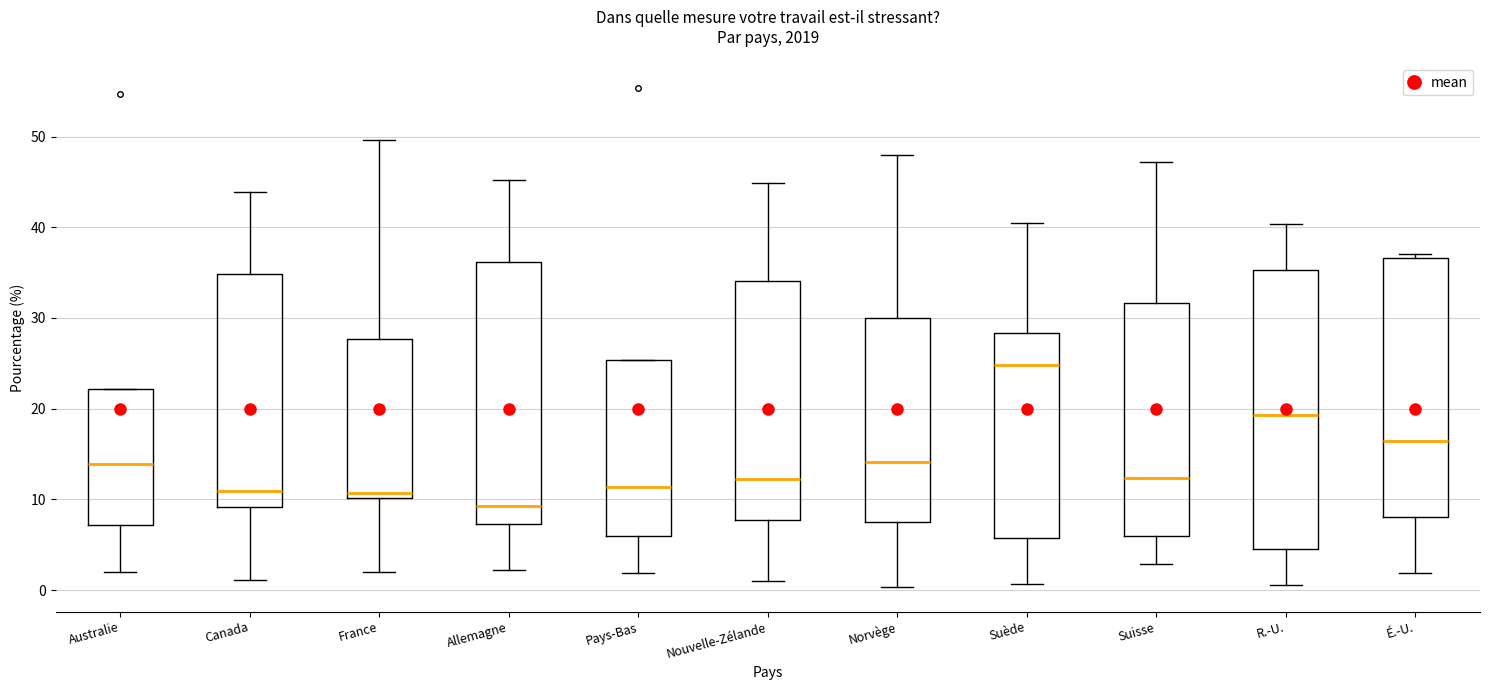

Reading left to right, transcribe this box plot: for each box, give where its median line is, the range the box spans, and where its two whiskers end, as read against the y-axis. The values are not printed on the chart, so give them approximately, as read against the axis.

Australie: median 14, box 7 to 22, whiskers 2 to 22
Canada: median 11, box 9 to 35, whiskers 1 to 44
France: median 11, box 10 to 28, whiskers 2 to 50
Allemagne: median 9, box 7 to 36, whiskers 2 to 45
Pays-Bas: median 11, box 6 to 25, whiskers 2 to 25
Nouvelle-Zélande: median 12, box 8 to 34, whiskers 1 to 45
Norvège: median 14, box 8 to 30, whiskers 0 to 48
Suède: median 25, box 6 to 28, whiskers 1 to 40
Suisse: median 12, box 6 to 32, whiskers 3 to 47
R.-U.: median 19, box 5 to 35, whiskers 1 to 40
É.-U.: median 16, box 8 to 37, whiskers 2 to 37 (just above the box's upper edge)